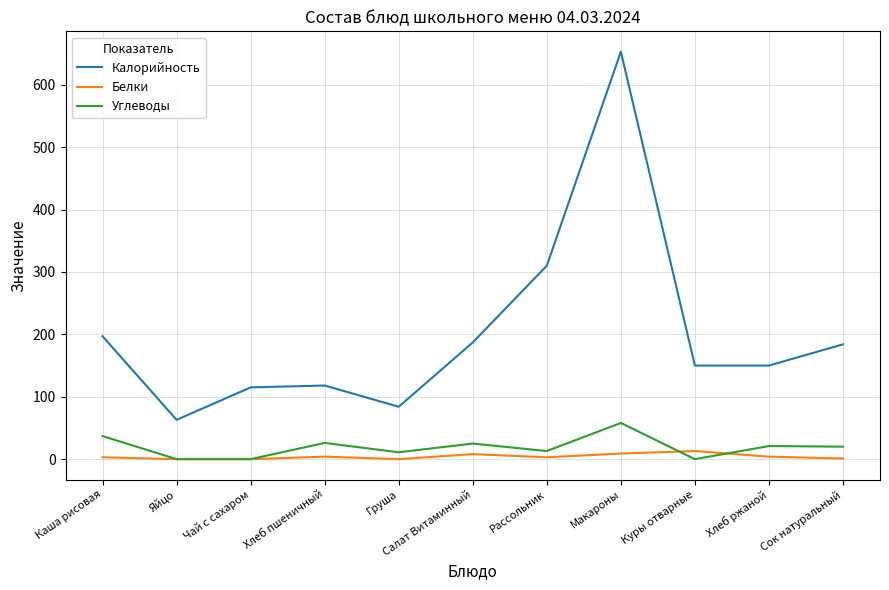

True or false: Калорийность and Белки cross at least once.

False